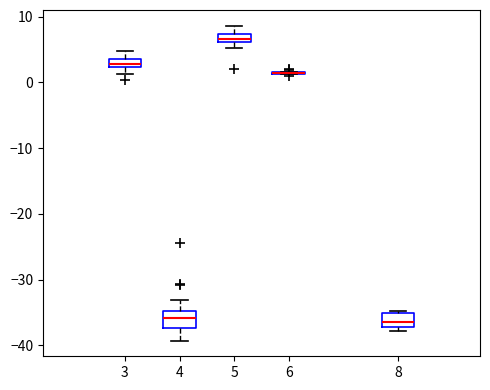

Where does the upper whisker of the box at x = 5 end on the y-axis? The values are not printed on the chart, so give them approximately, as read against the axis.

9